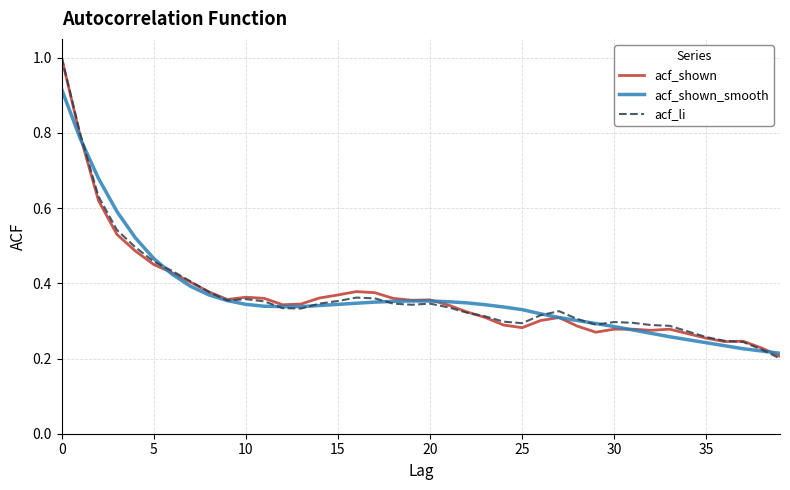

What is the greatest value displayed?

1.0